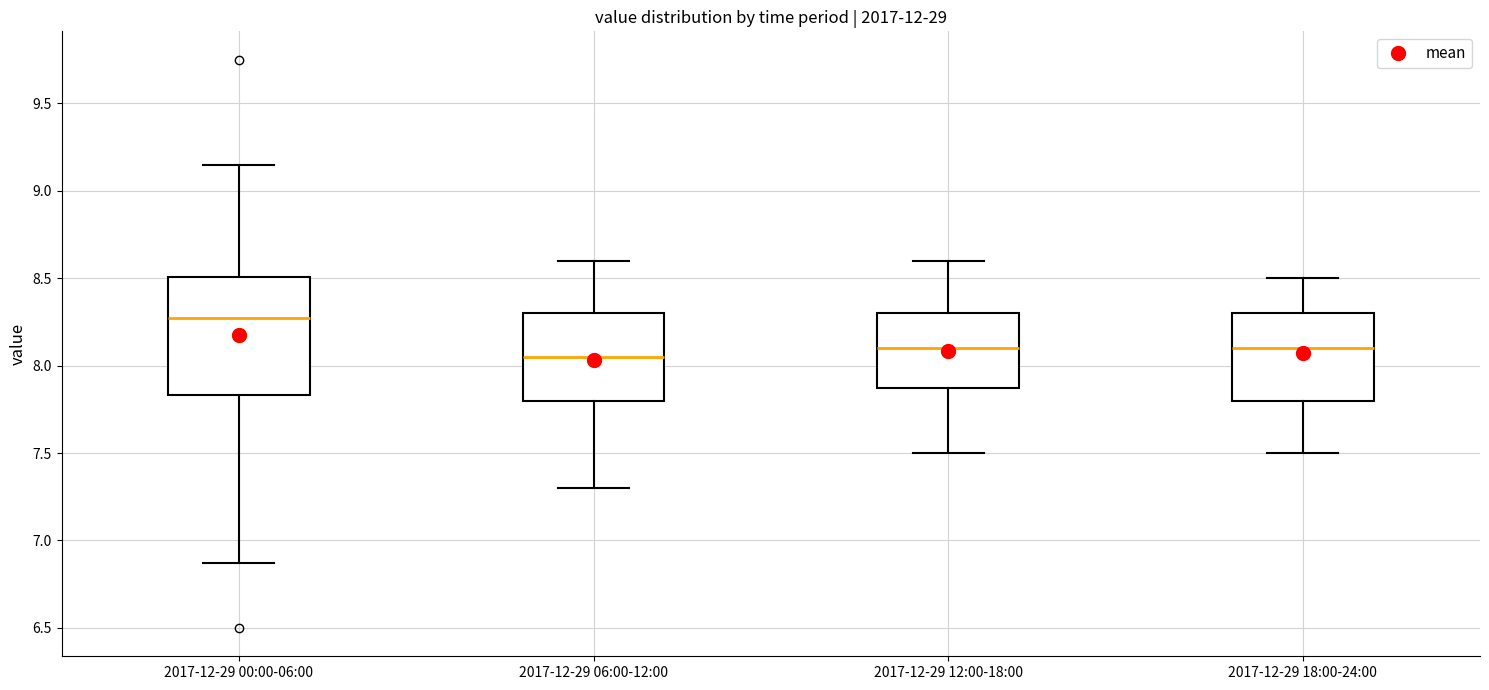

Which box's median line is the highest?

2017-12-29 00:00-06:00